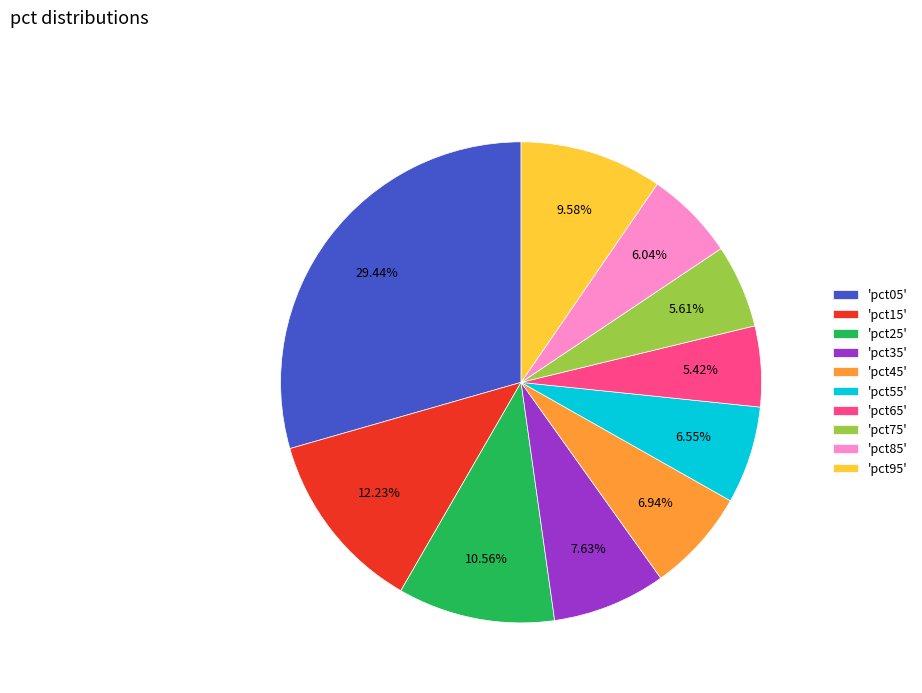

Approximately how many times larger is the value at 'pct35' compared to 'pct25'?

0.7